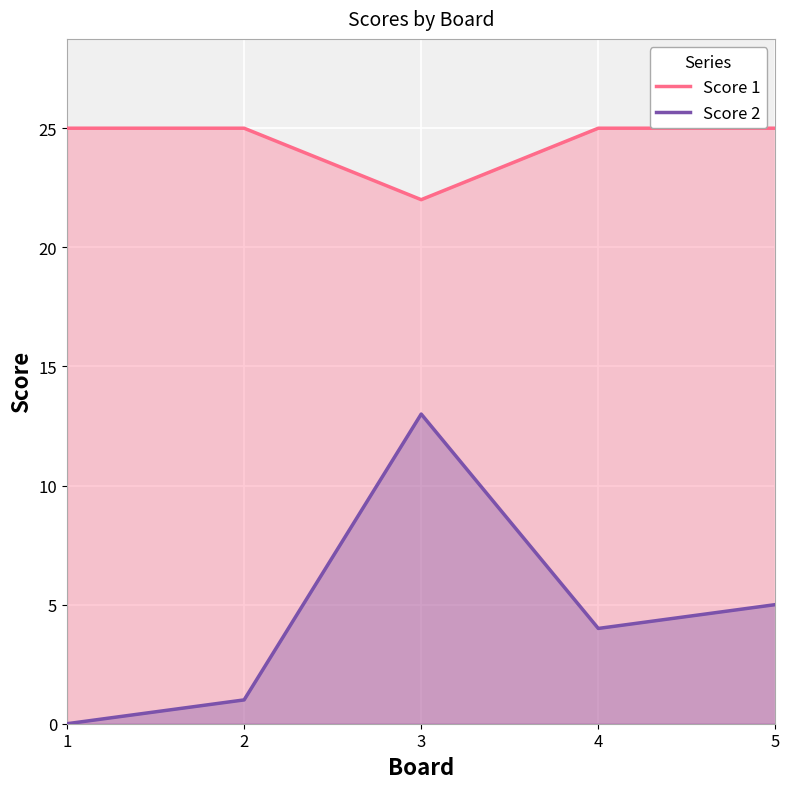

Rank the series by their maximum value, from lowest to highest.

Score 2, Score 1